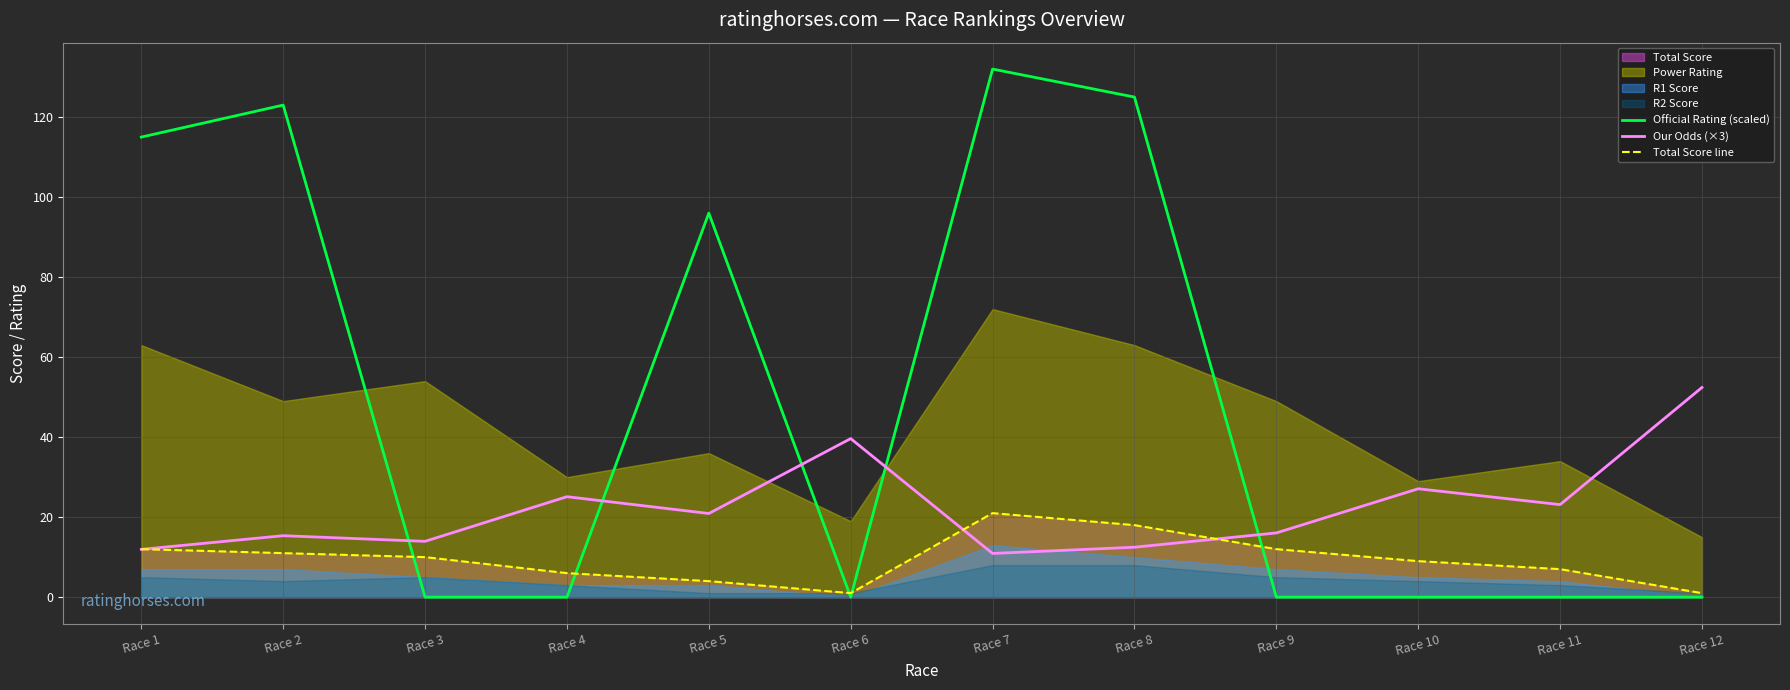

Does the chart display data point markers on the line(s)?

No